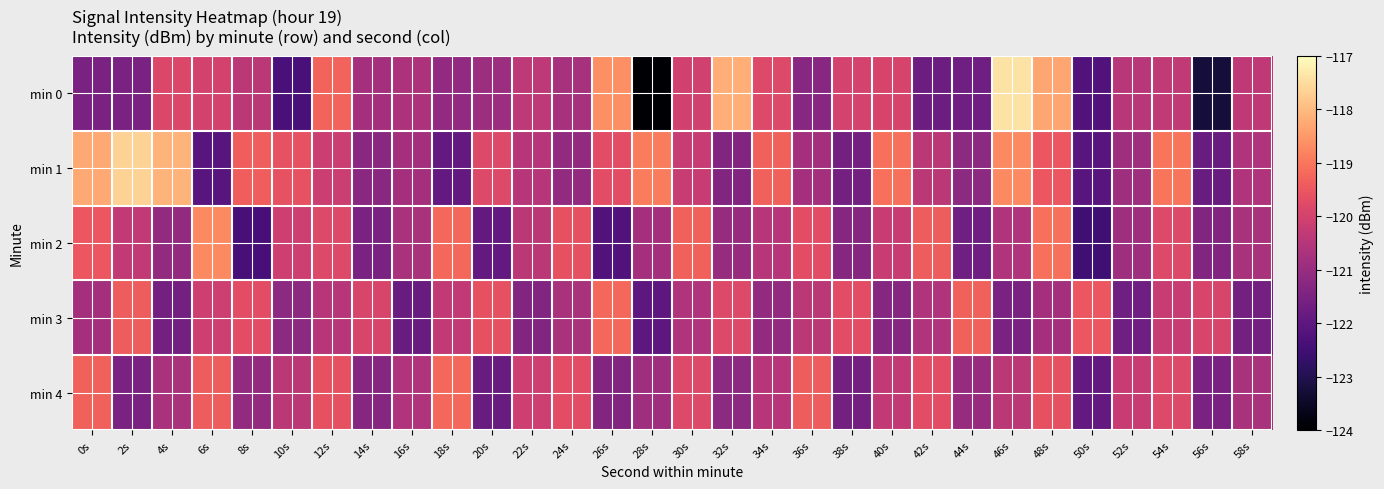

At 30s, list the series in order from largest to smallest.

min 2, min 4, min 0, min 1, min 3